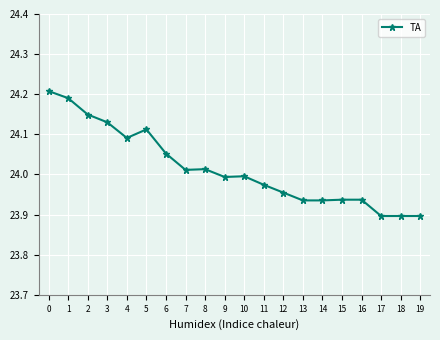

Where is the first local maximum?

5